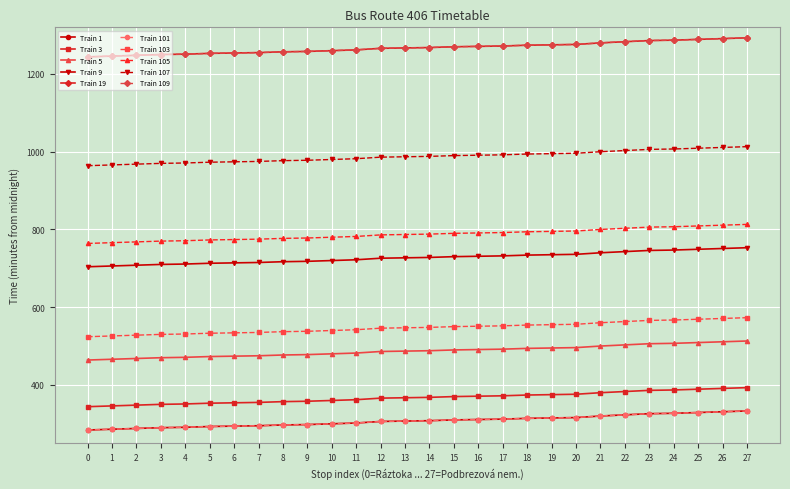

Does the chart have visible grid lines?

Yes